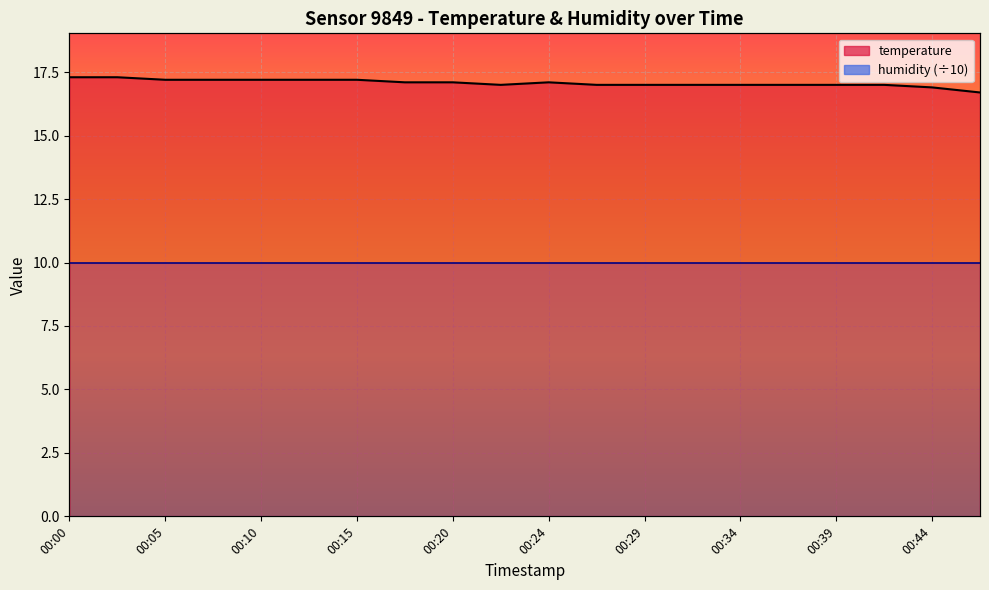

Reading right to left, extract all data points from this chart.

16.7	16.9	17.0	17.0	17.0	17.0	17.0	17.0	17.0	17.1	17.0	17.1	17.1	17.2	17.2	17.2	17.2	17.2	17.3	17.3